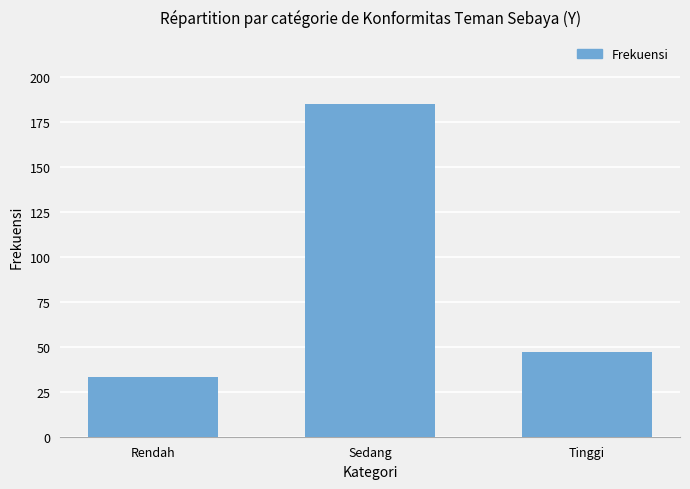

What is the value of the 3rd bar from the left?

47